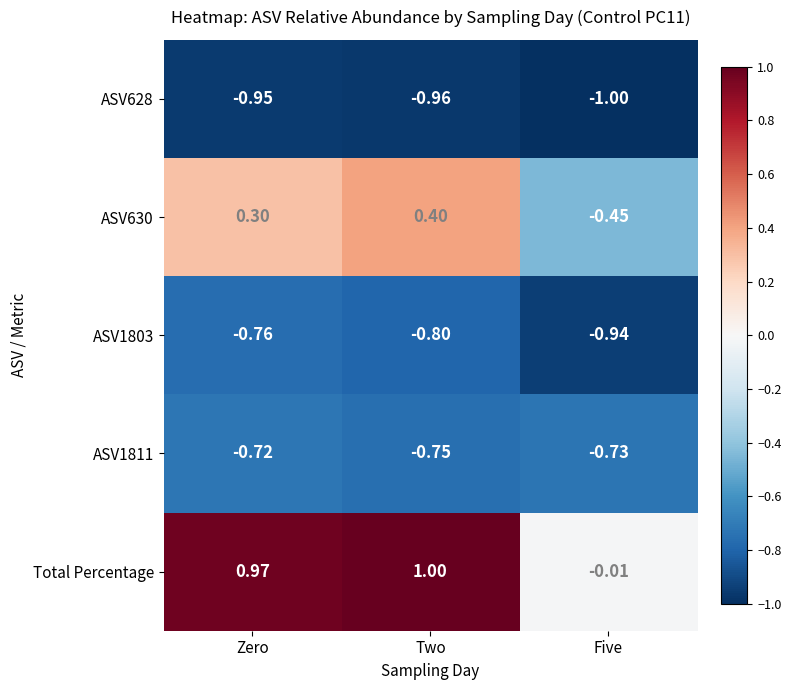

List the series in order of their peak value, highest first.

Total Percentage, ASV630, ASV1811, ASV1803, ASV628